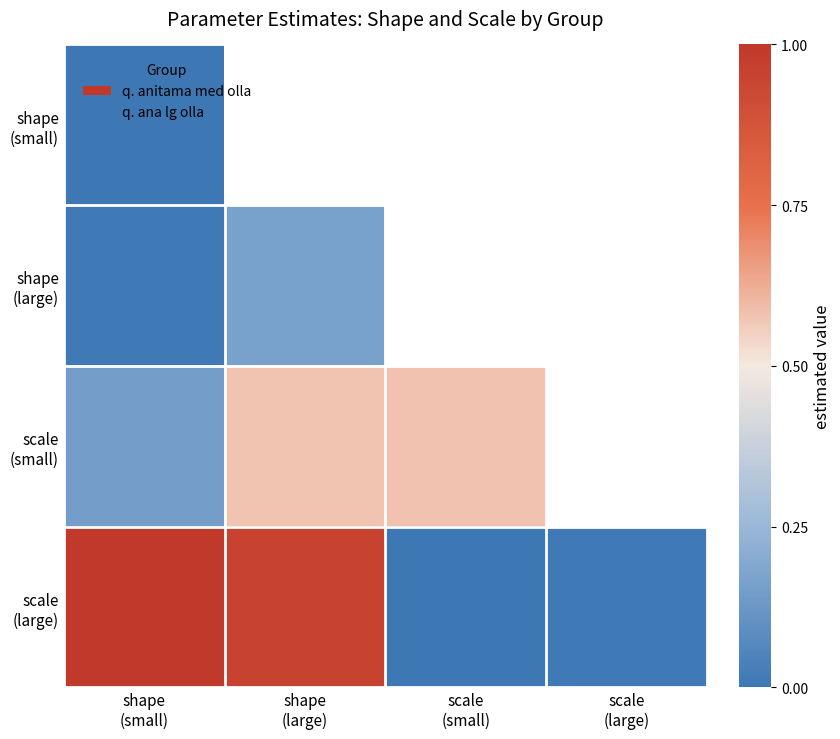

List the series in order of their peak value, highest first.

scale (large), scale (small), shape (large), shape (small)